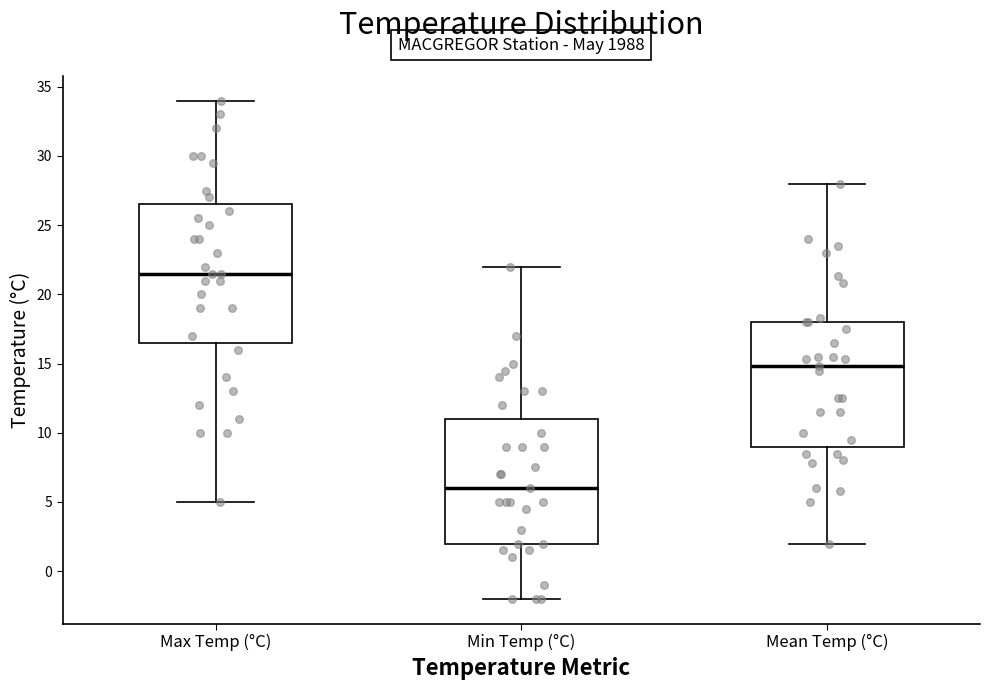

Reading left to right, transcribe this box plot: for each box, give where its median line is, the range the box spans, and where its two whiskers end, as read against the y-axis. The values are not printed on the chart, so give them approximately, as read against the axis.

Max Temp (°C): median 21.5, box 16.5 to 26.5, whiskers 5.0 to 34.0
Min Temp (°C): median 6.0, box 2.0 to 11.0, whiskers -2.0 to 22.0
Mean Temp (°C): median 15.0, box 9.0 to 18.0, whiskers 2.0 to 28.0